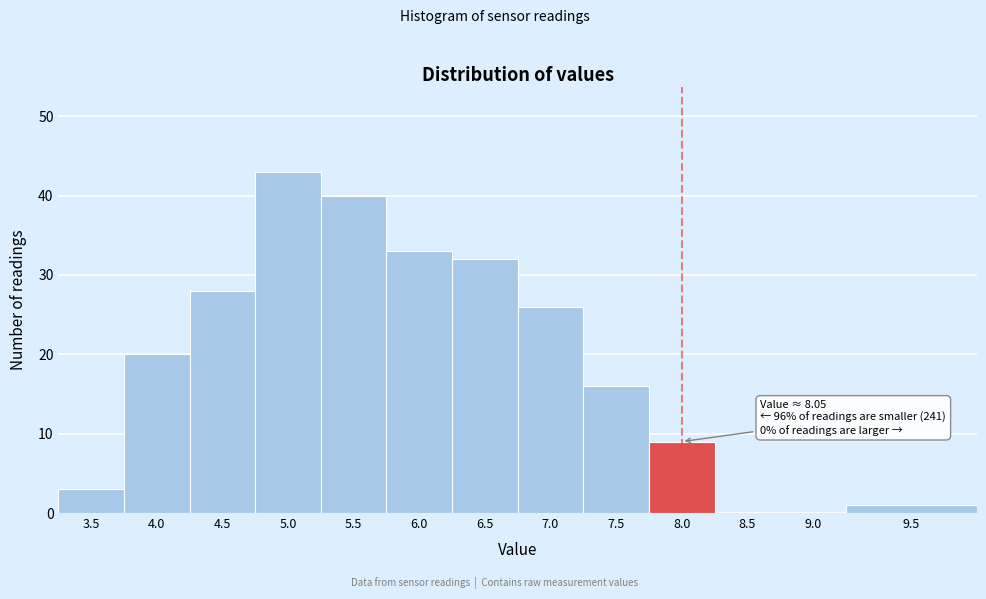

Reading left to right, transcribe all the data shown in this chart.

3.5=3	4.0=20	4.5=28	5.0=43	5.5=40	6.0=33	6.5=32	7.0=26	7.5=16	8.0=9	8.5=0	9.0=0	9.5=1